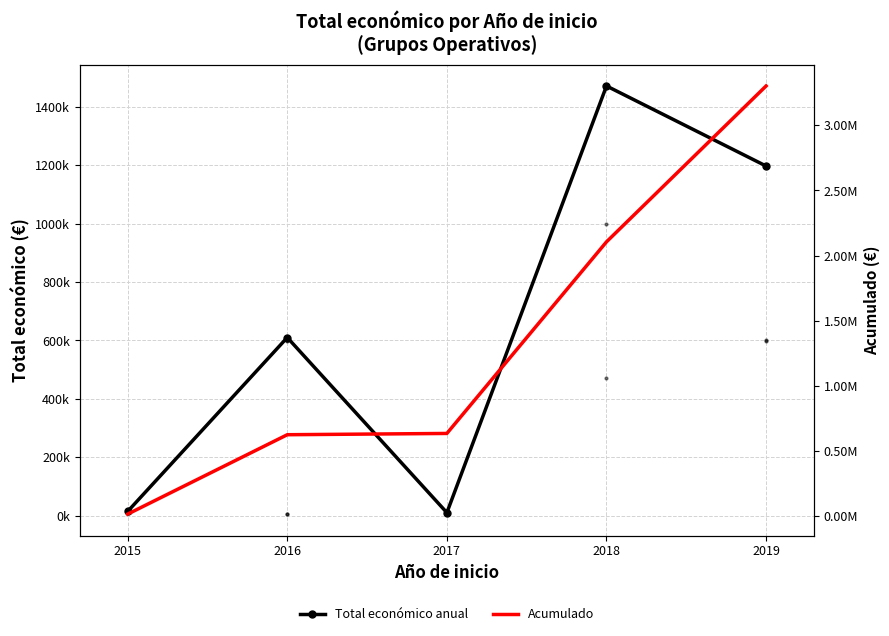

Is it true that Acumulado equals 754127 at 2018?

False